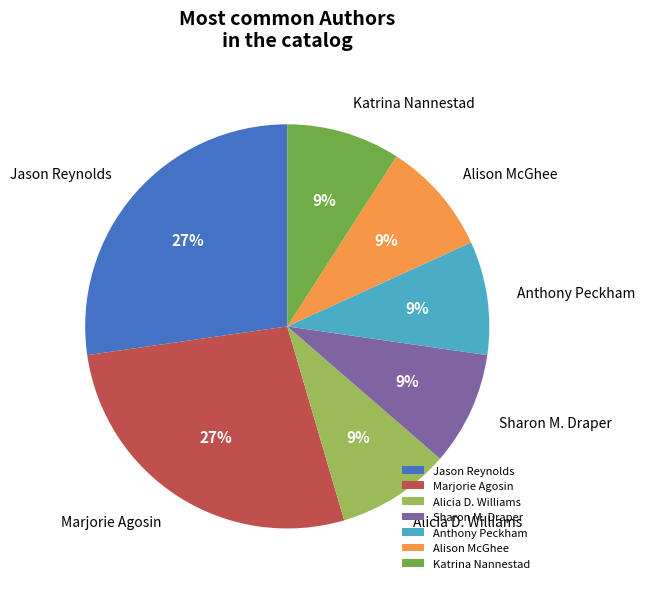

Is there any slice that represents more than half of the pie?

No